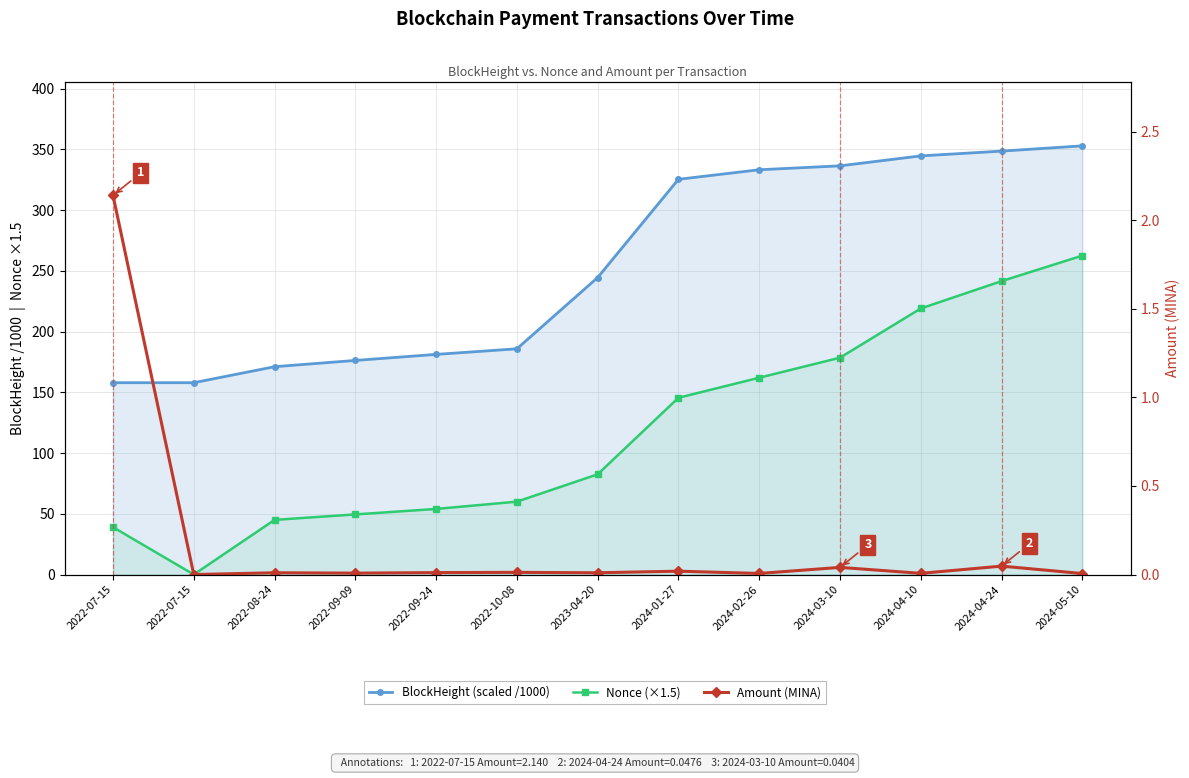

Reading left to right, what are all the values shown in this chart?

BlockHeight (scaled /1000): 2022-07-15=157.9	2022-07-15=157.9	2022-08-24=171.1	2022-09-09=176.2	2022-09-24=181.2	2022-10-08=185.8	2023-04-20=244.5	2024-01-27=325.3	2024-02-26=333.2	2024-03-10=336.4	2024-04-10=344.6	2024-04-24=348.5	2024-05-10=352.9
Nonce (×1.5): 2022-07-15=39.0	2022-07-15=0.0	2022-08-24=45.0	2022-09-09=49.5	2022-09-24=54.0	2022-10-08=60.0	2023-04-20=82.5	2024-01-27=145.5	2024-02-26=162.0	2024-03-10=178.5	2024-04-10=219.0	2024-04-24=241.5	2024-05-10=262.5
Amount (MINA): 2022-07-15=2.1	2022-07-15=0.0	2022-08-24=0.0	2022-09-09=0.0	2022-09-24=0.0	2022-10-08=0.0	2023-04-20=0.0	2024-01-27=0.0	2024-02-26=0.0	2024-03-10=0.0	2024-04-10=0.0	2024-04-24=0.0	2024-05-10=0.0